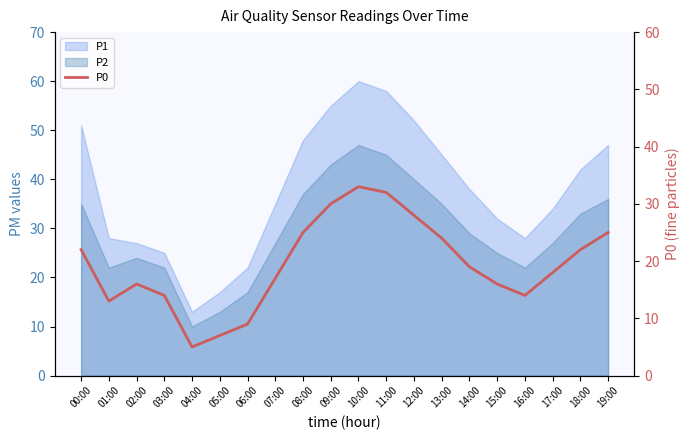

What is the average value?

19